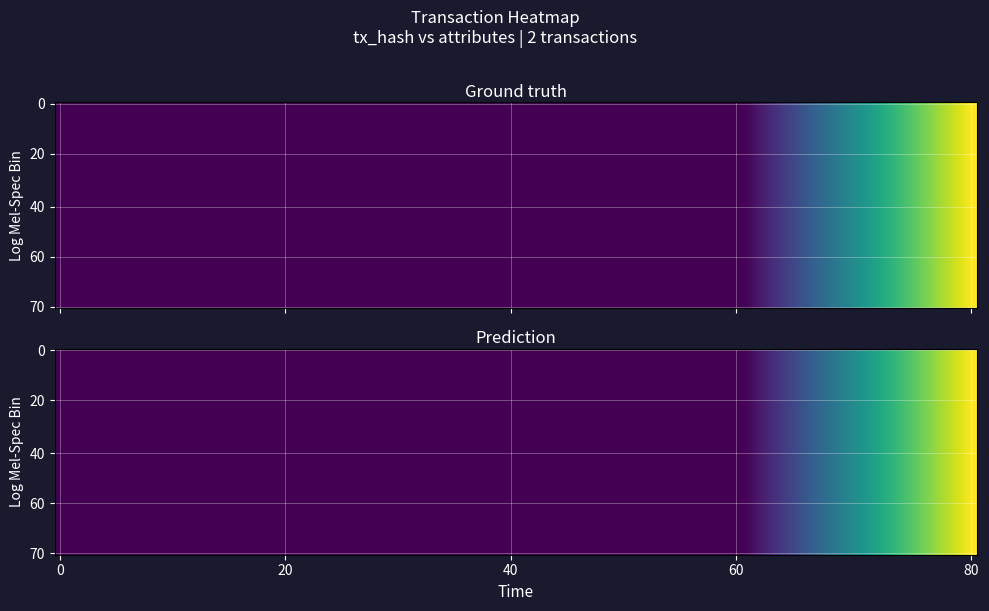

How many data points does each series have?

5